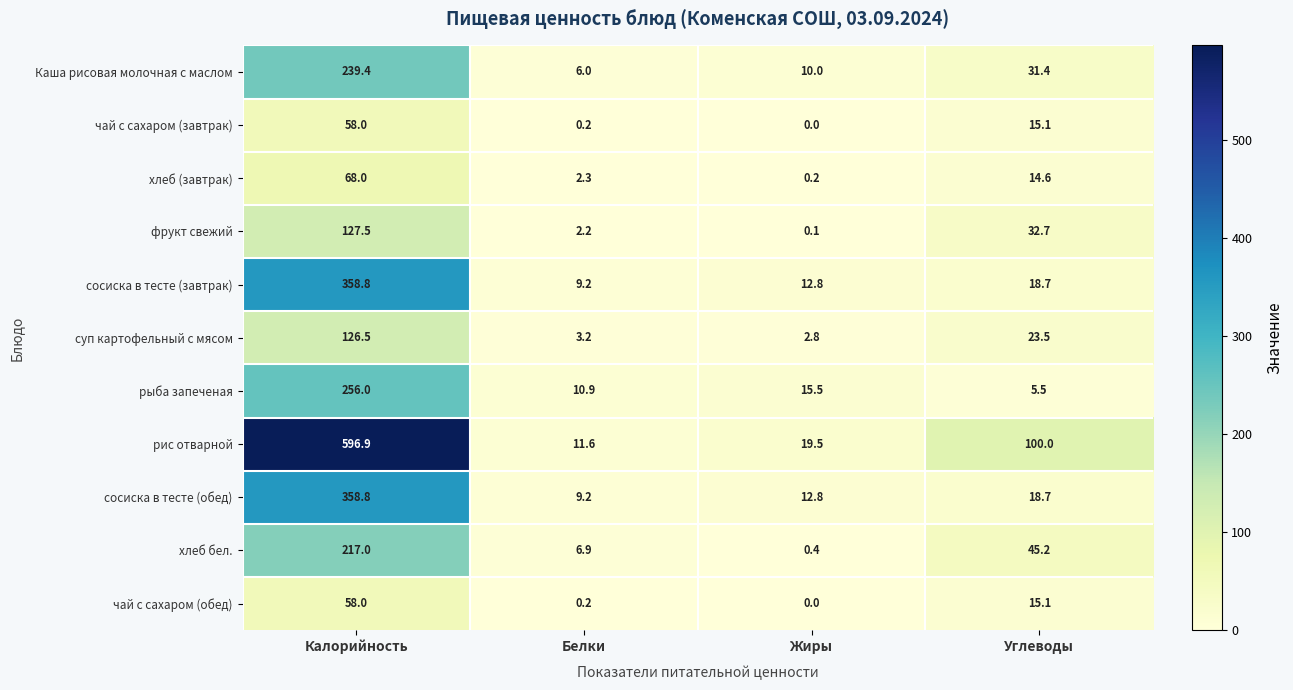

Count the number of categories in the chart.

4